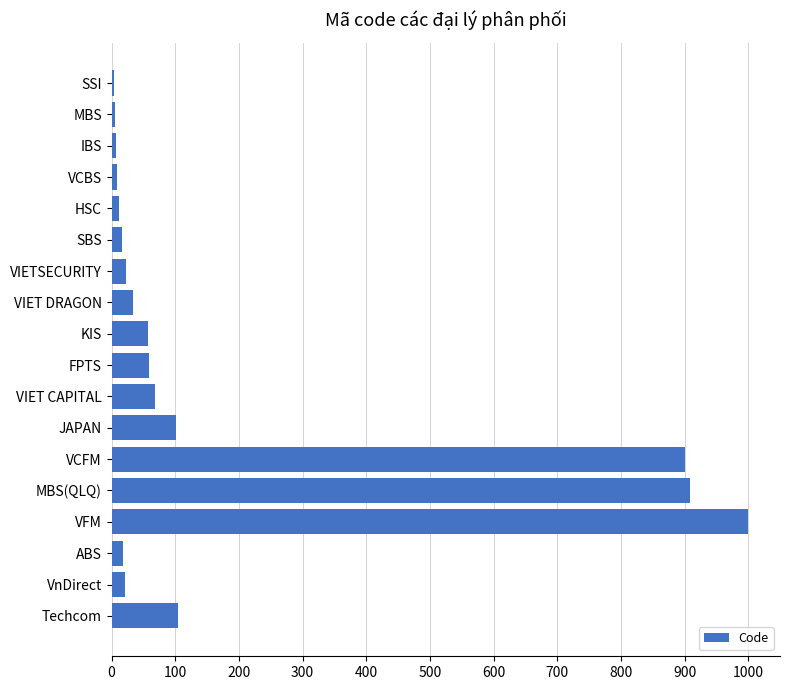

At which category does the chart reach its peak across all series?

VFM